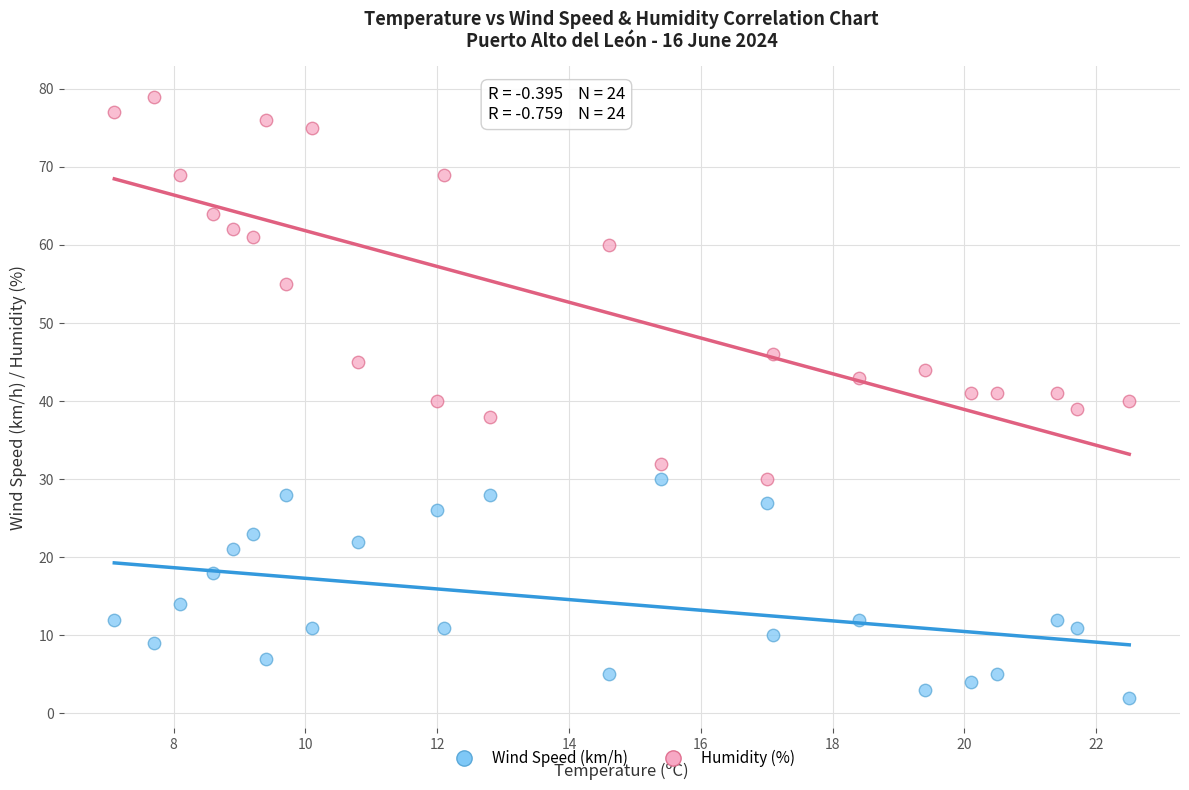

Which series contains the highest Y value?

Humidity (%)